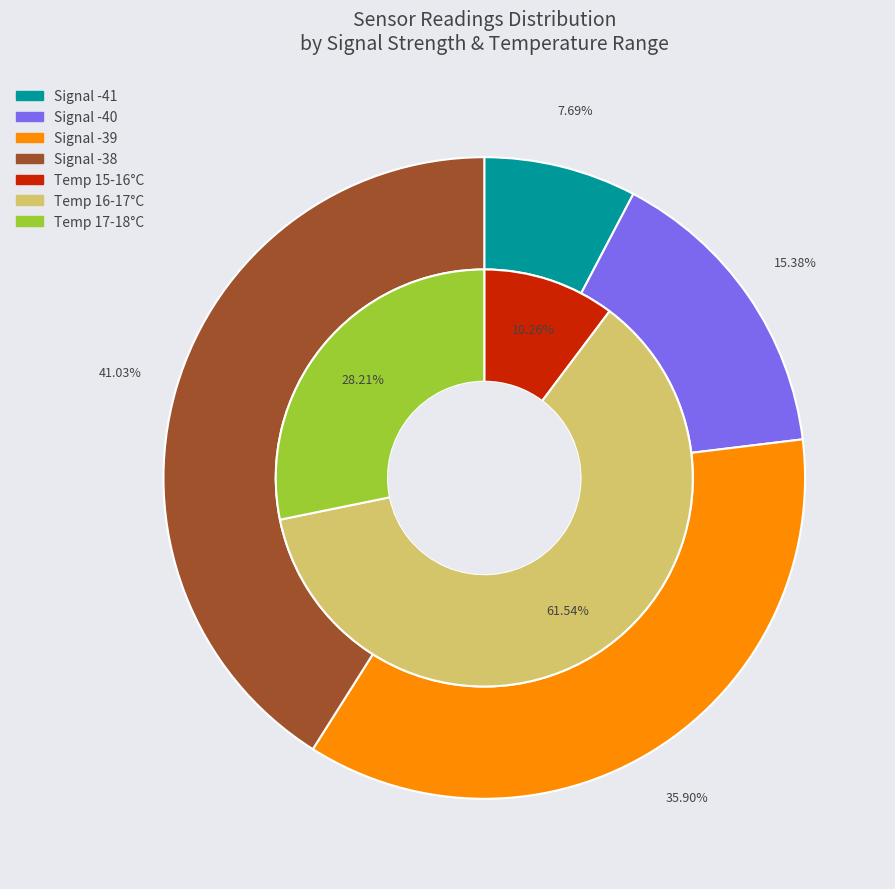

Which has a higher value, 7 or 23?

23